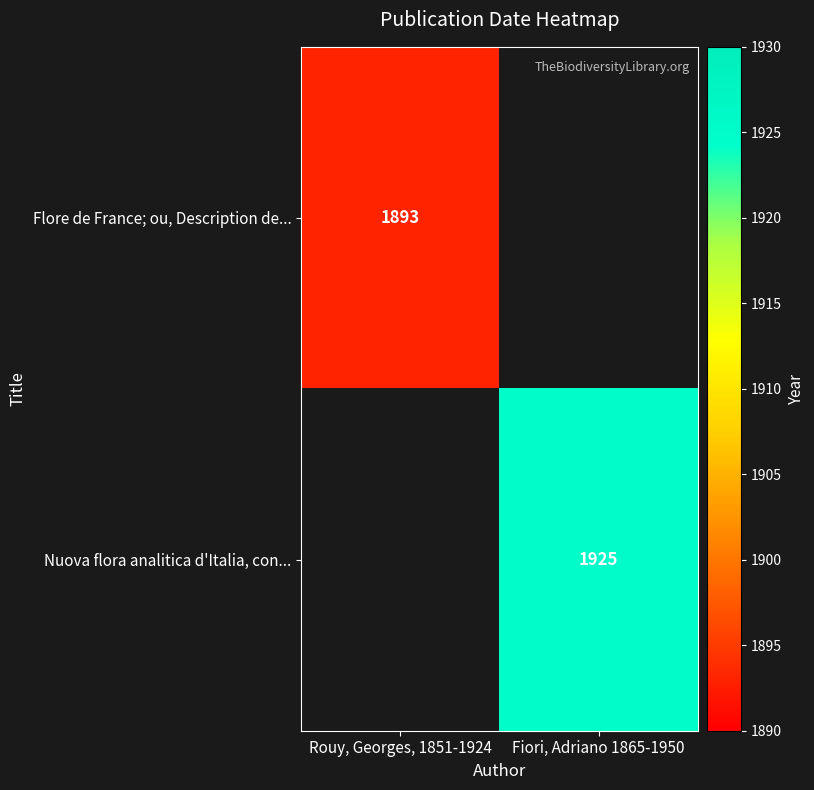

True or false: Nuova flora analitica d'Italia, con... has a value of 710 at Fiori, Adriano 1865-1950.

False